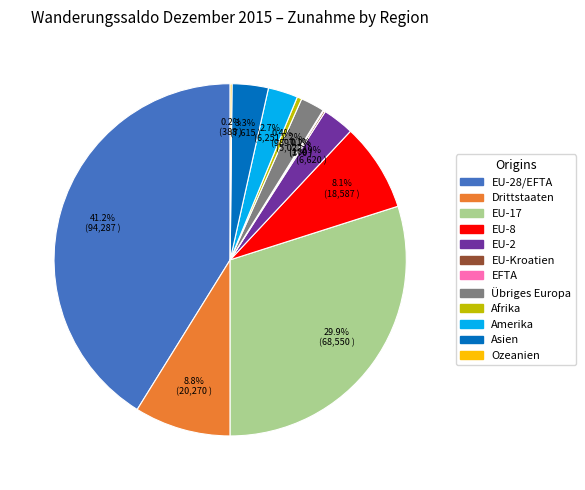

Does any single category account for the majority?

No